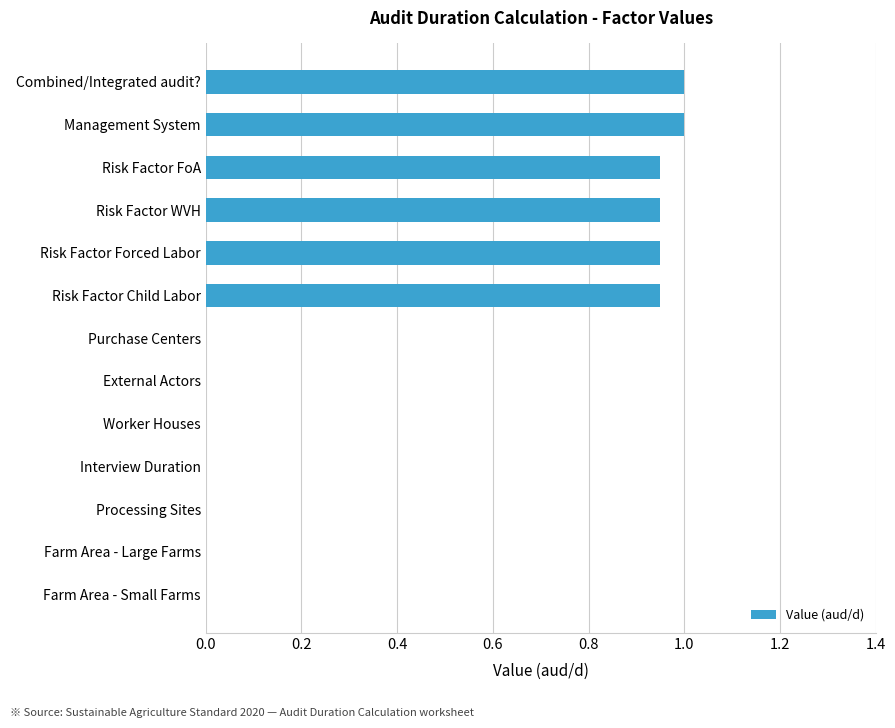

True or false: the data shows 0.5 at Risk Factor FoA.

False